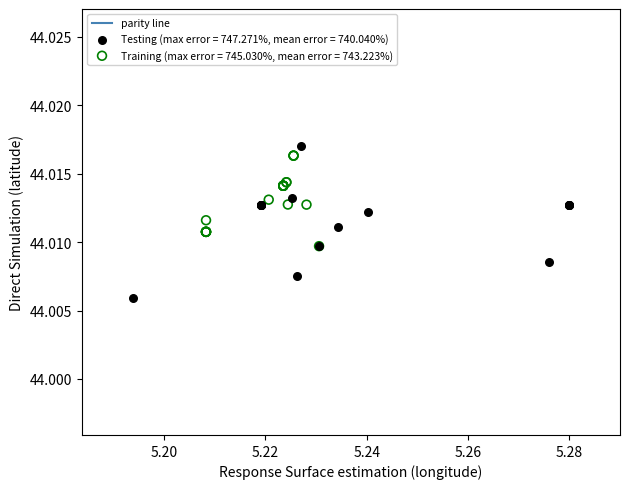

Which series reaches the minimum Y coordinate?

Testing (max error = 747.271%, mean error = 740.040%)